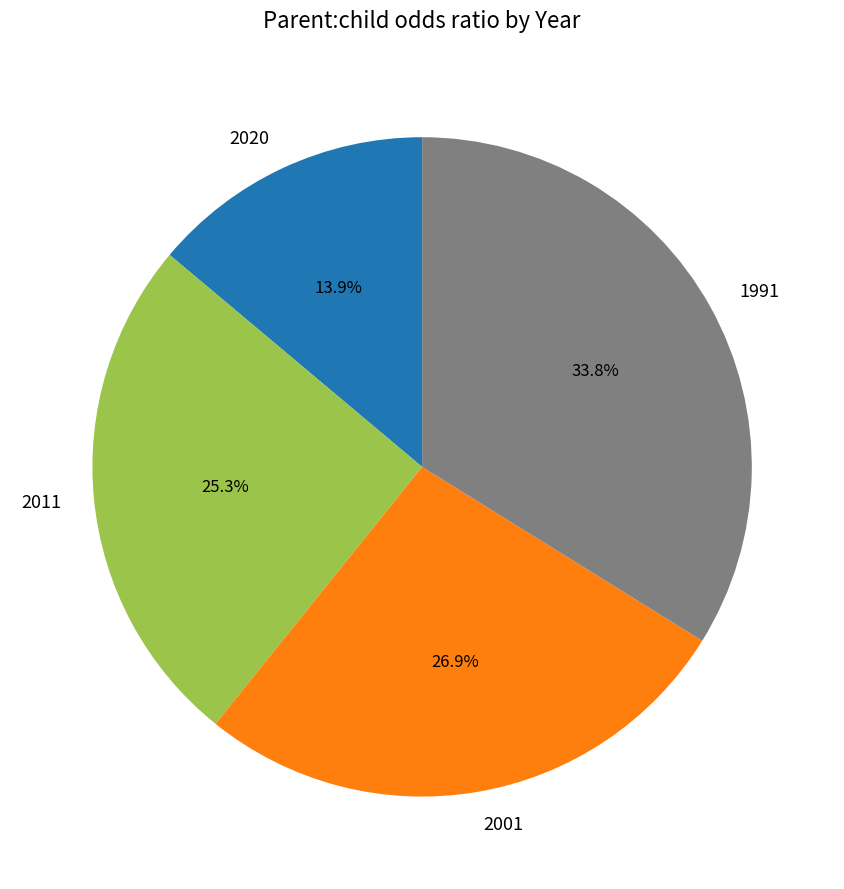

What is the smallest slice in the pie chart?

2020